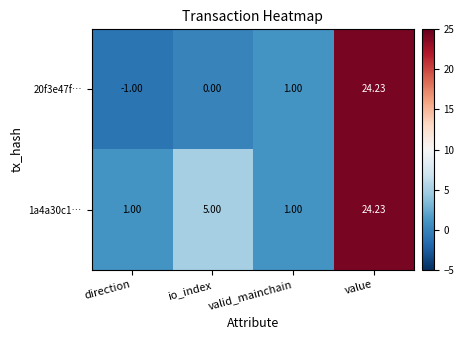

At how many categories does at least one series exceed 17?

1